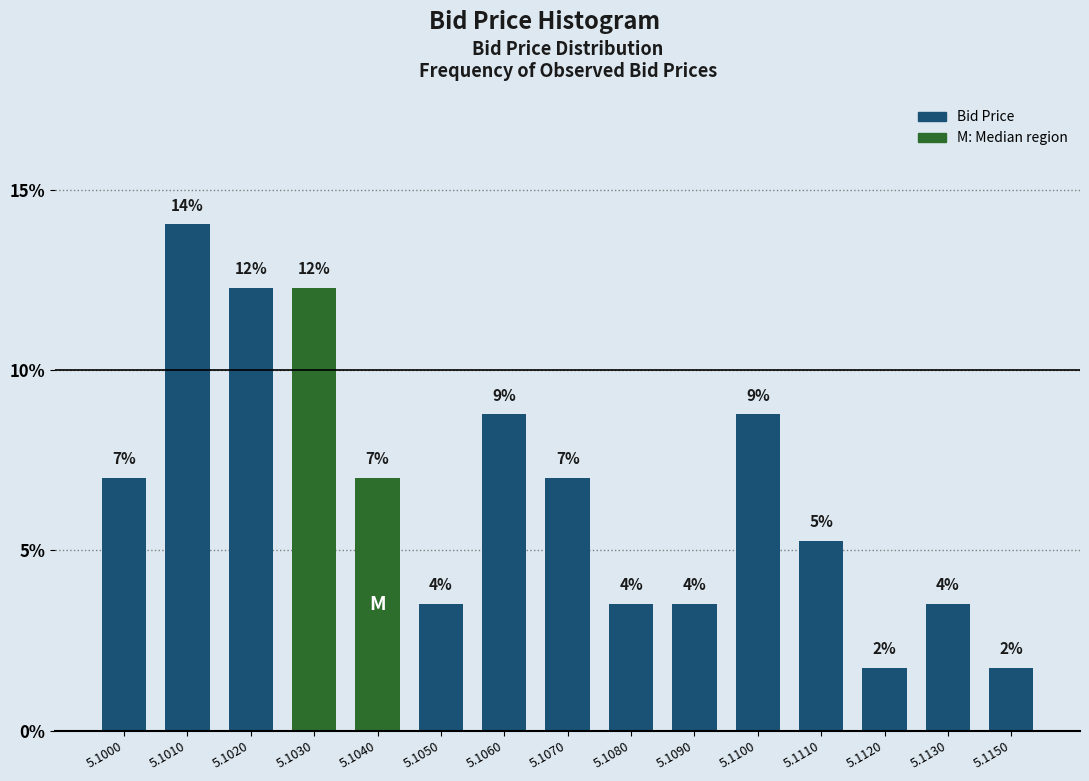

Are the bars horizontal?

No